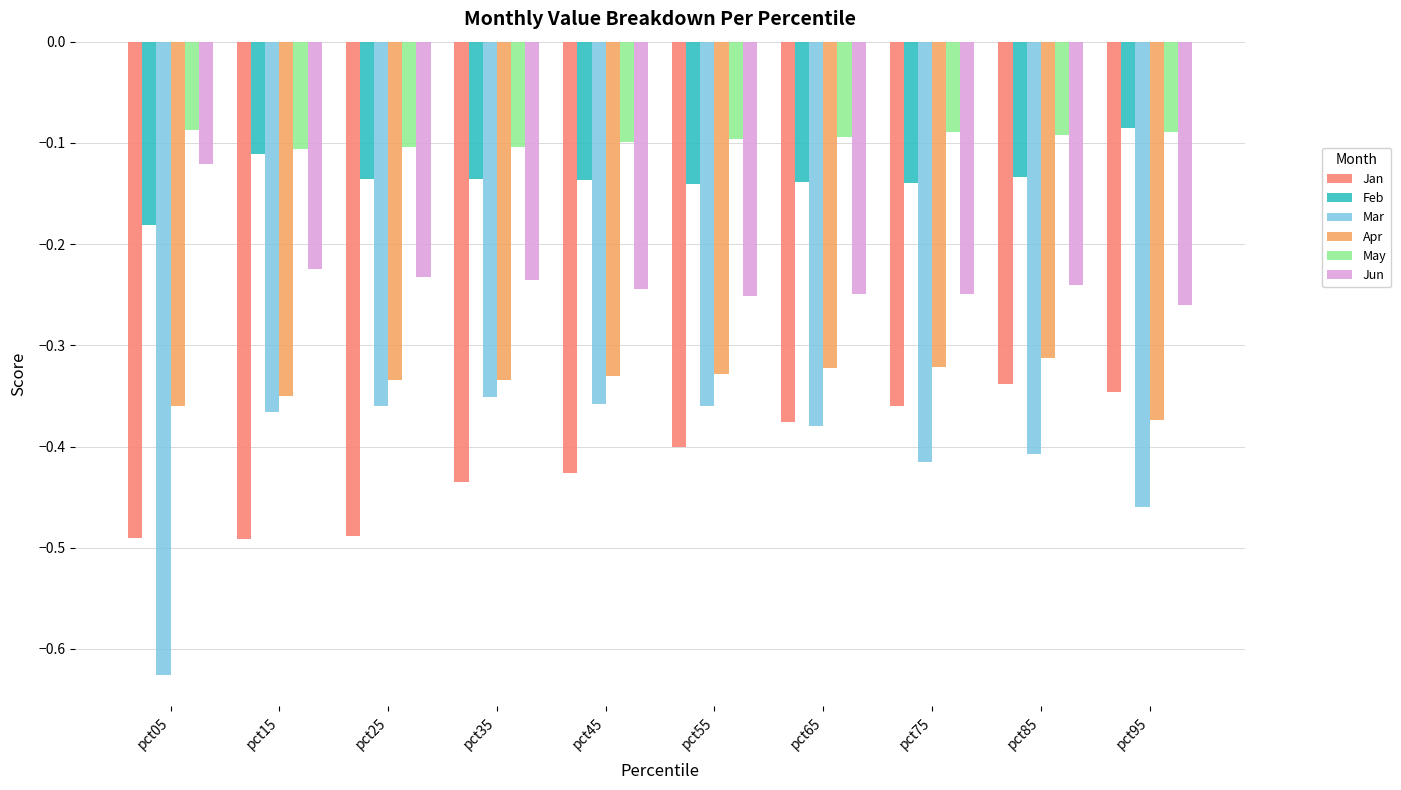

Which category has the highest value in the Feb series?

pct95